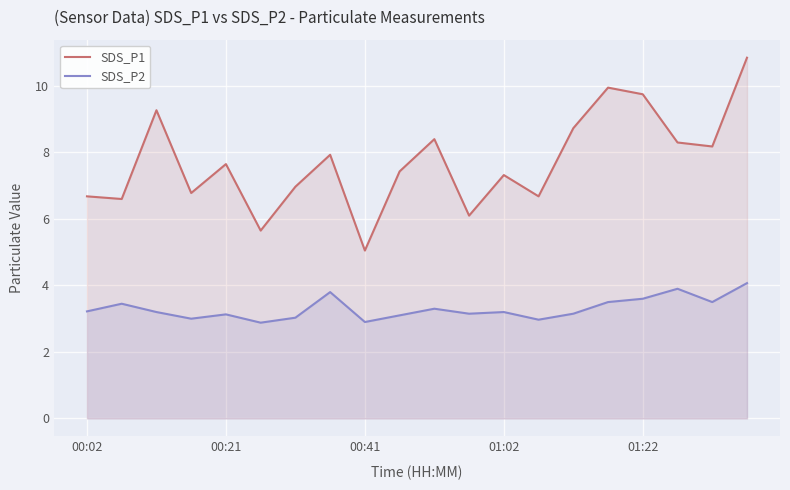

List the series in order of their peak value, highest first.

SDS_P1, SDS_P2